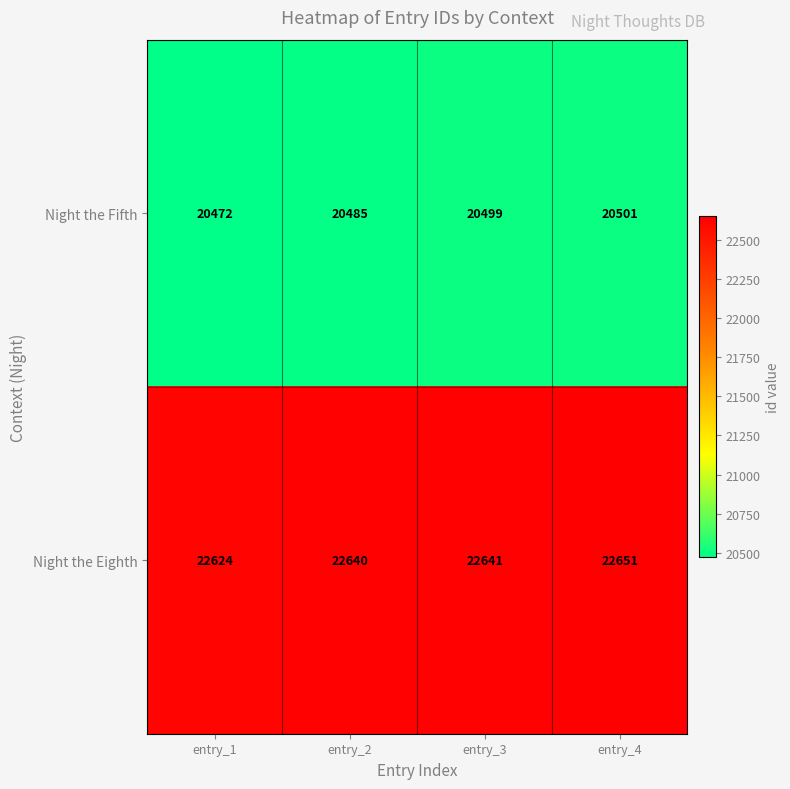

Which series changed the most between entry_1 and entry_4?

Night the Fifth